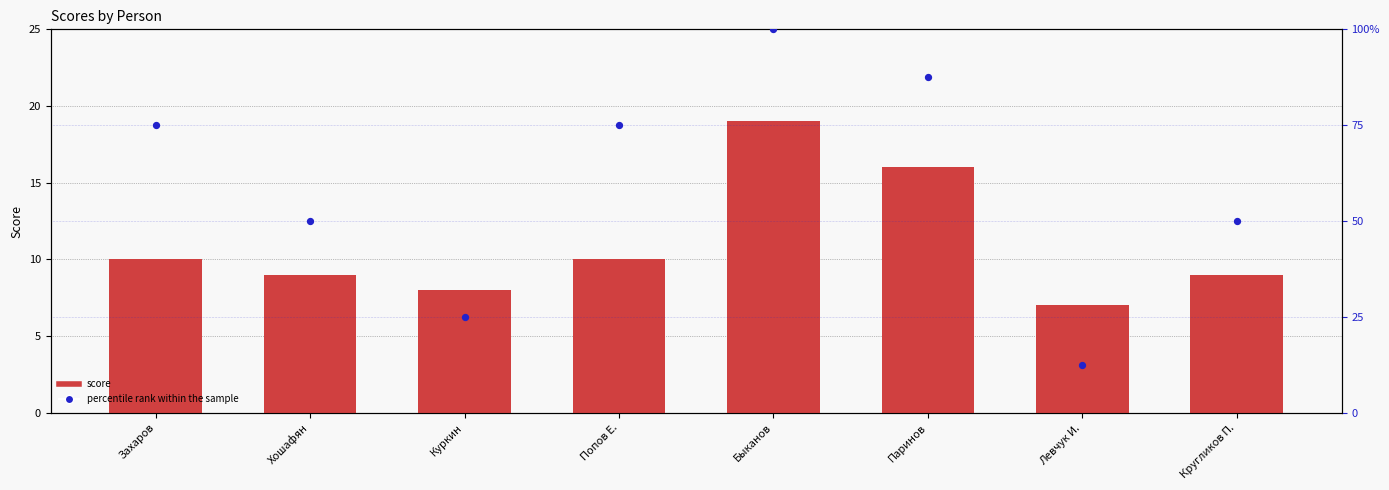

At which category is the sum across all series the highest?

Быканов